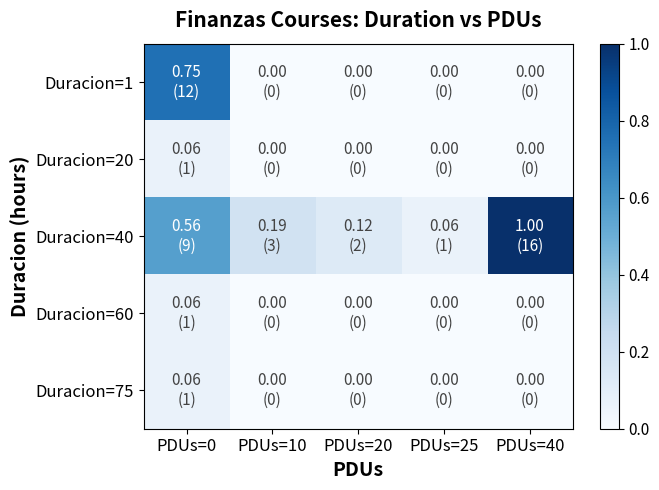

Reading right to left, list all the values displayed in this chart.

Duracion=1: PDUs=40=0.0	PDUs=25=0.0	PDUs=20=0.0	PDUs=10=0.0	PDUs=0=0.8
Duracion=20: PDUs=40=0.0	PDUs=25=0.0	PDUs=20=0.0	PDUs=10=0.0	PDUs=0=0.1
Duracion=40: PDUs=40=1.0	PDUs=25=0.1	PDUs=20=0.1	PDUs=10=0.2	PDUs=0=0.6
Duracion=60: PDUs=40=0.0	PDUs=25=0.0	PDUs=20=0.0	PDUs=10=0.0	PDUs=0=0.1
Duracion=75: PDUs=40=0.0	PDUs=25=0.0	PDUs=20=0.0	PDUs=10=0.0	PDUs=0=0.1